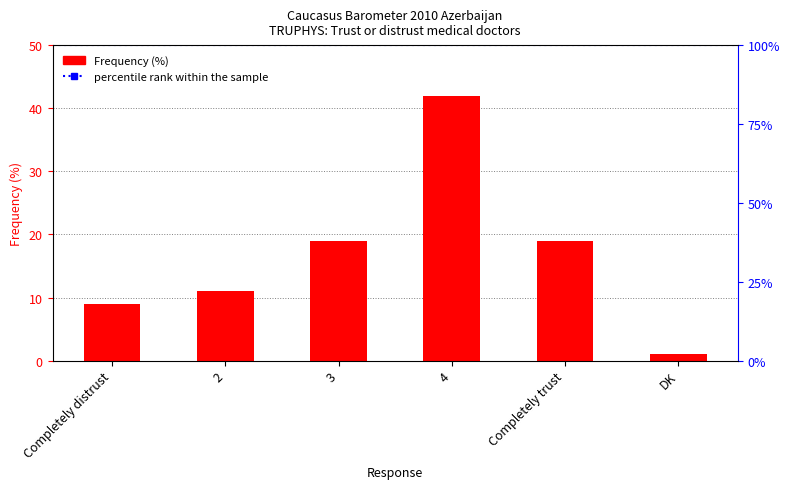

What is the label of the 1st bar from the right?

DK